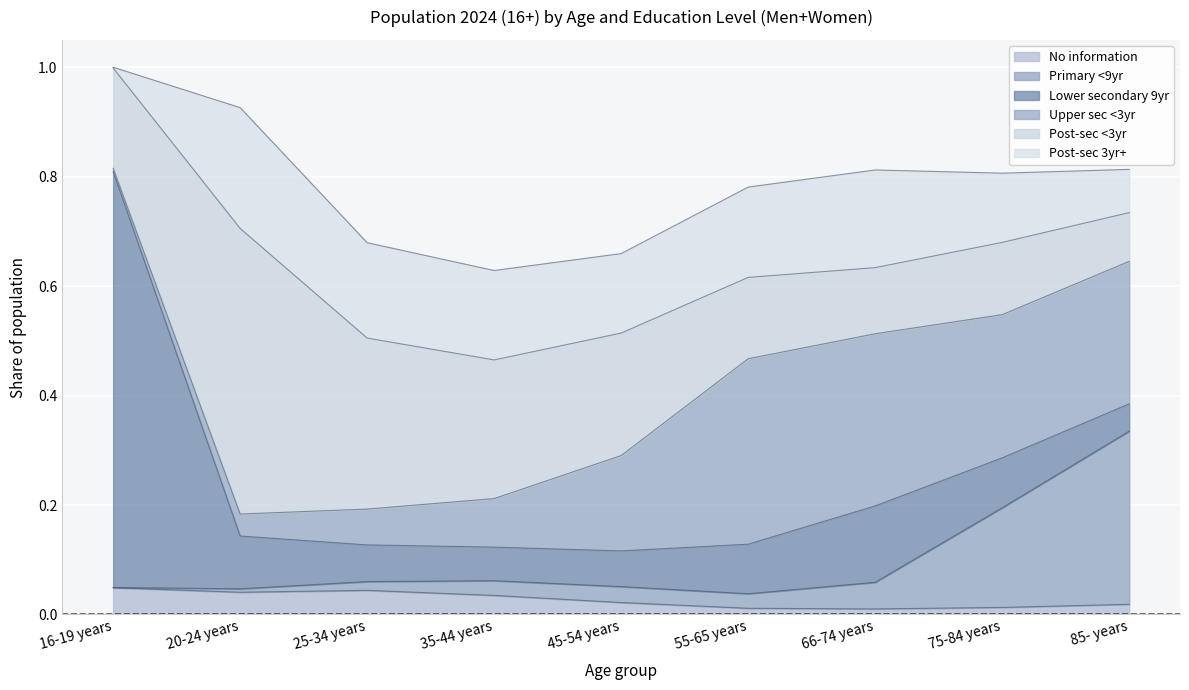

Where do Post-sec 3yr+ and No information first cross each other?

16-19 years and 20-24 years